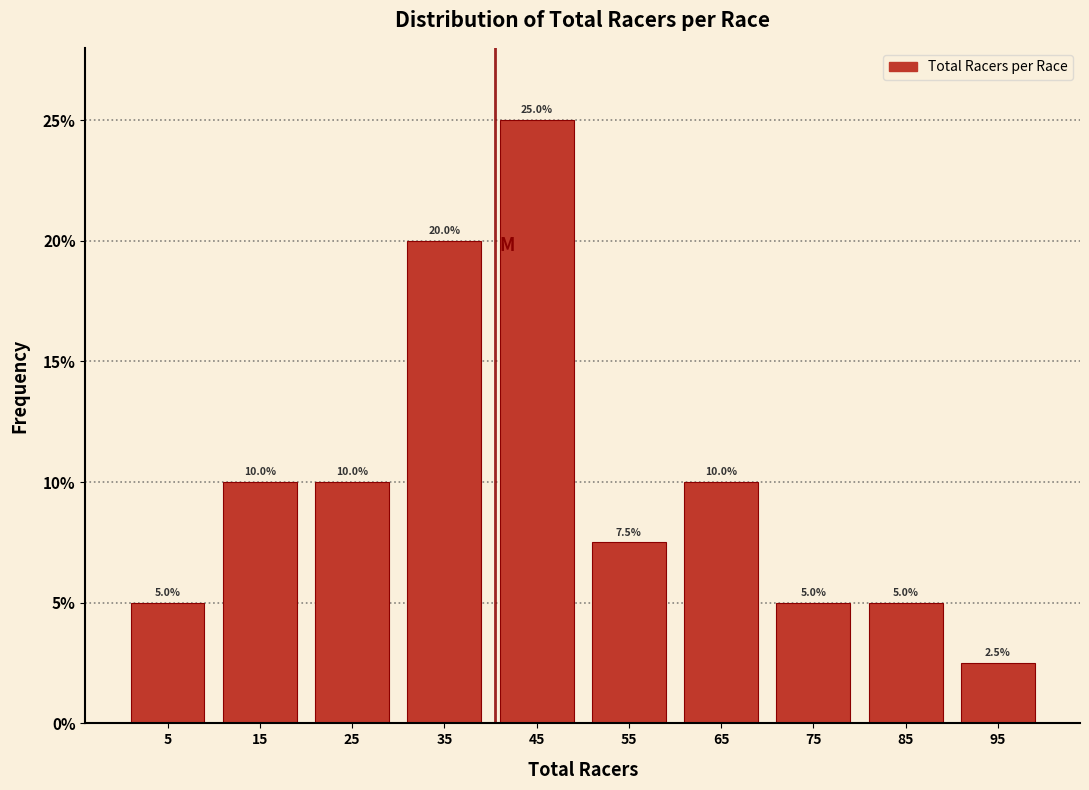

Reading left to right, list every bar in this chart as the range it spans on the x-axis followed by its height.

0 to 10: 5.0
10 to 20: 10.0
20 to 30: 10.0
30 to 40: 20.0
40 to 50: 25.0
50 to 60: 7.5
60 to 70: 10.0
70 to 80: 5.0
80 to 90: 5.0
90 to 100: 2.5